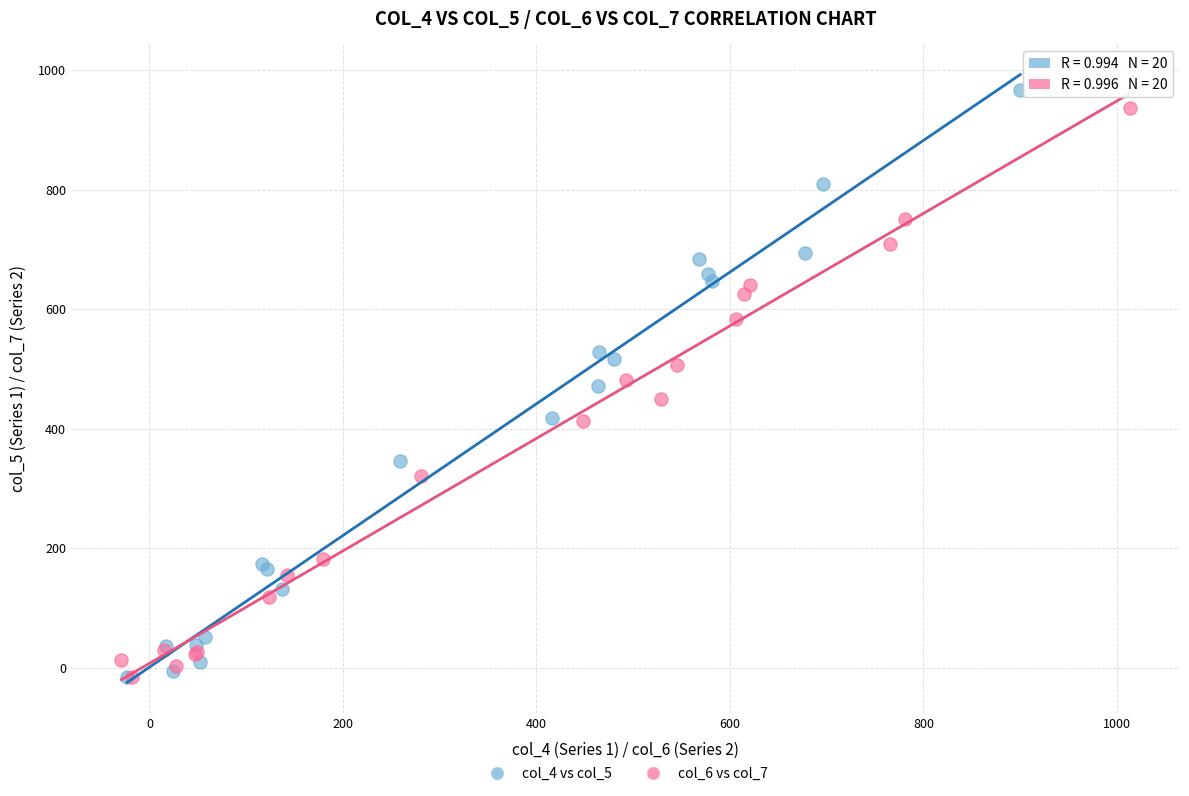

What are all the series names shown in the legend?

col_4 vs col_5, col_6 vs col_7